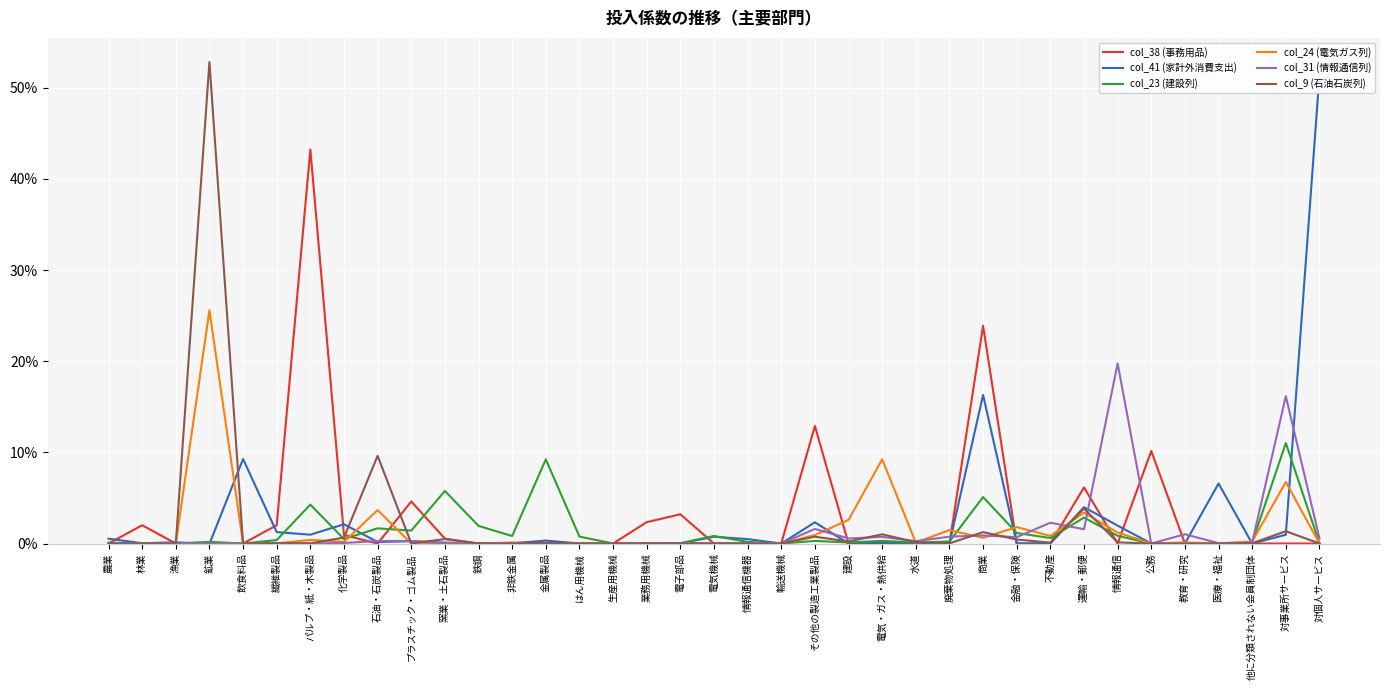

At 電気・ガス・熱供給, list the series in order from smallest to largest.

col_38 (事務用品), col_41 (家計外消費支出), col_23 (建設列), col_31 (情報通信列), col_9 (石油石炭列), col_24 (電気ガス列)